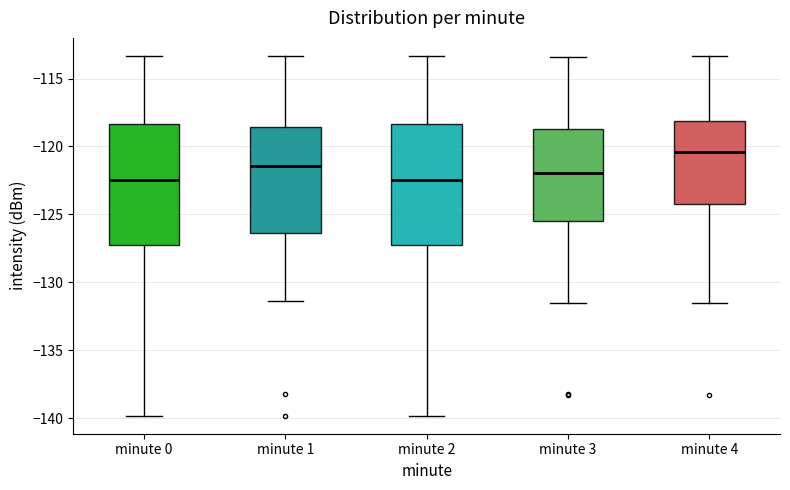

Reading left to right, read every box against the y-axis: the position of its median line, the range the box covers, and the ends of its whiskers. The values are not printed on the chart, so give them approximately, as read against the axis.

minute 0: median -122.5, box -127.5 to -118.5, whiskers -140.0 to -113.5
minute 1: median -121.5, box -126.5 to -118.5, whiskers -131.5 to -113.5
minute 2: median -122.5, box -127.5 to -118.5, whiskers -140.0 to -113.5
minute 3: median -122.0, box -125.5 to -118.5, whiskers -131.5 to -113.5
minute 4: median -120.5, box -124.0 to -118.0, whiskers -131.5 to -113.5